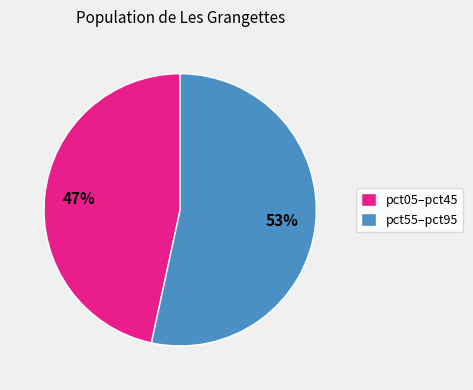

The pct55–pct95 slice represents 53% of the pie. True or false?

True